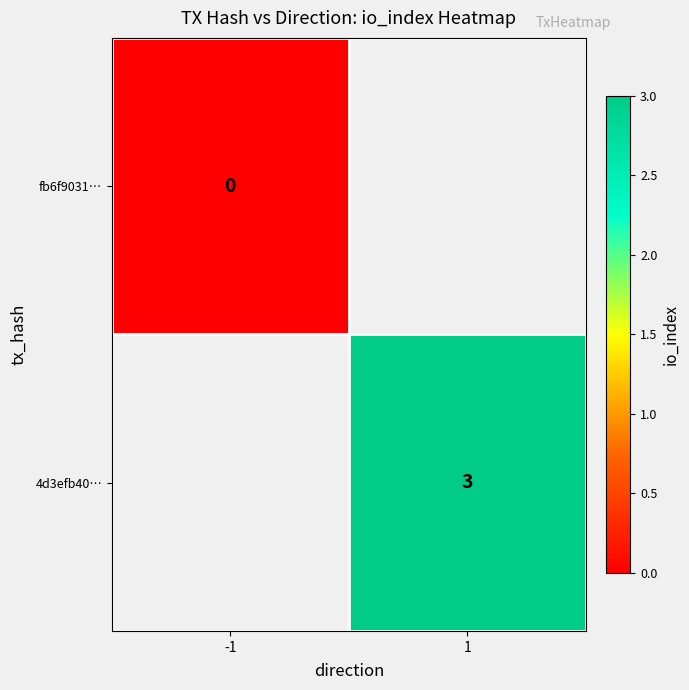

The value of 4d3efb40… at 1 is 3. True or false?

True